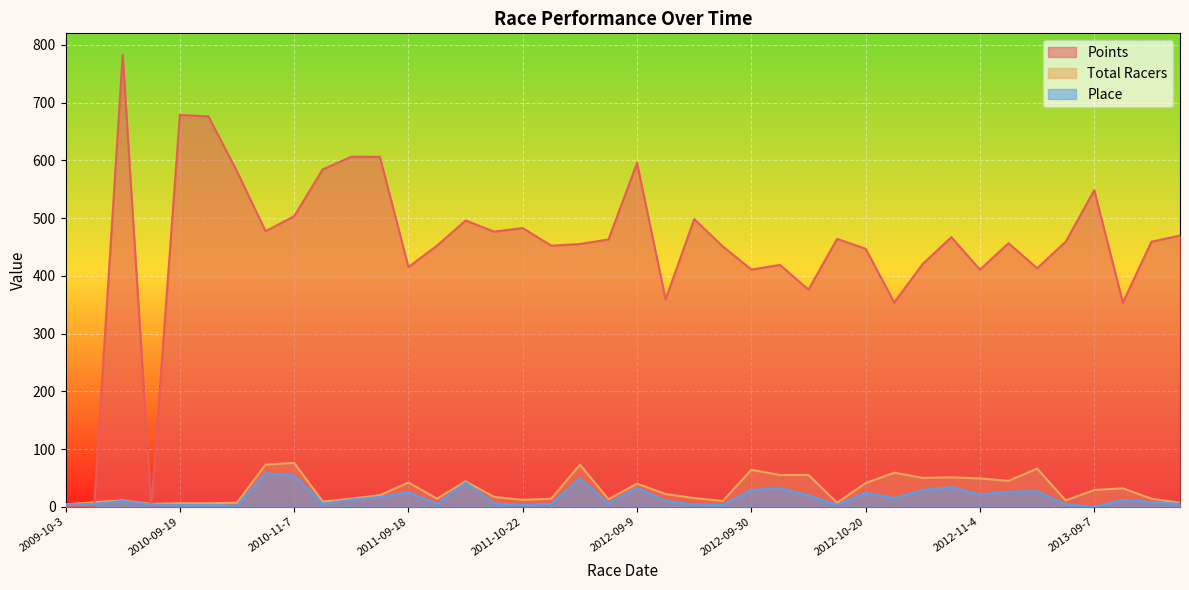

True or false: Place has a value of 3.9 at 2010-09-19.

False